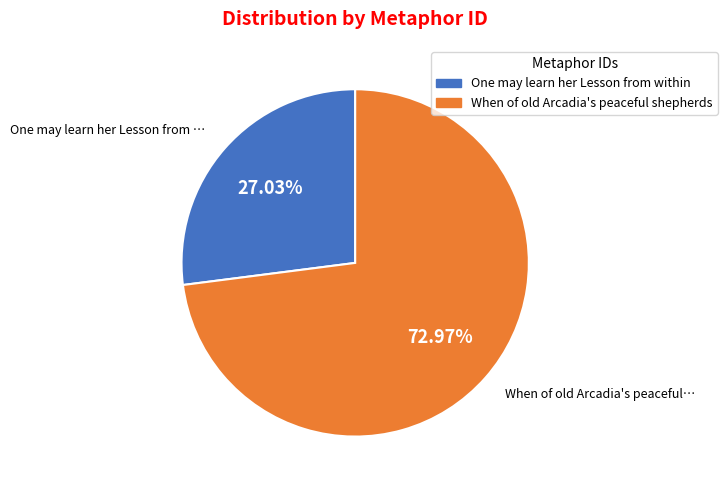

What is the ratio of the value at When of old Arcadia's peaceful shepherds to the value at One may learn her Lesson from within?

2.7